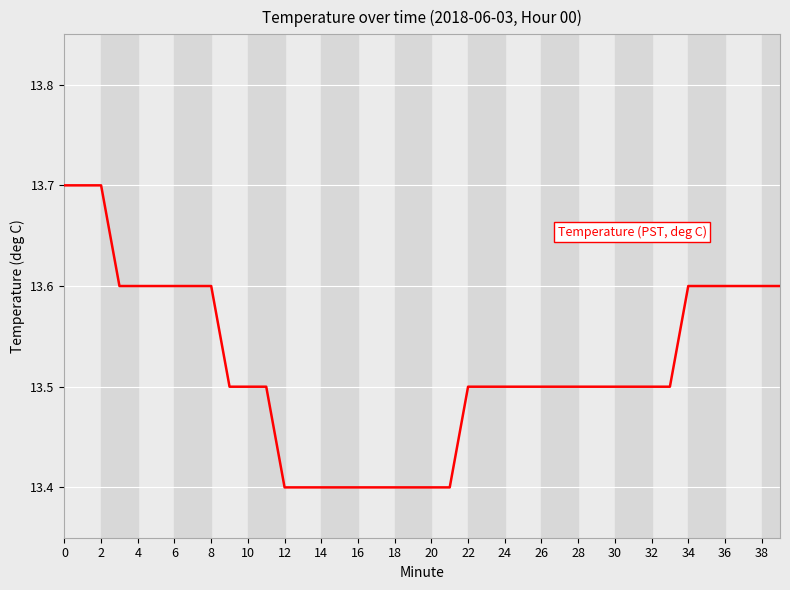

What is the greatest value displayed?

13.7